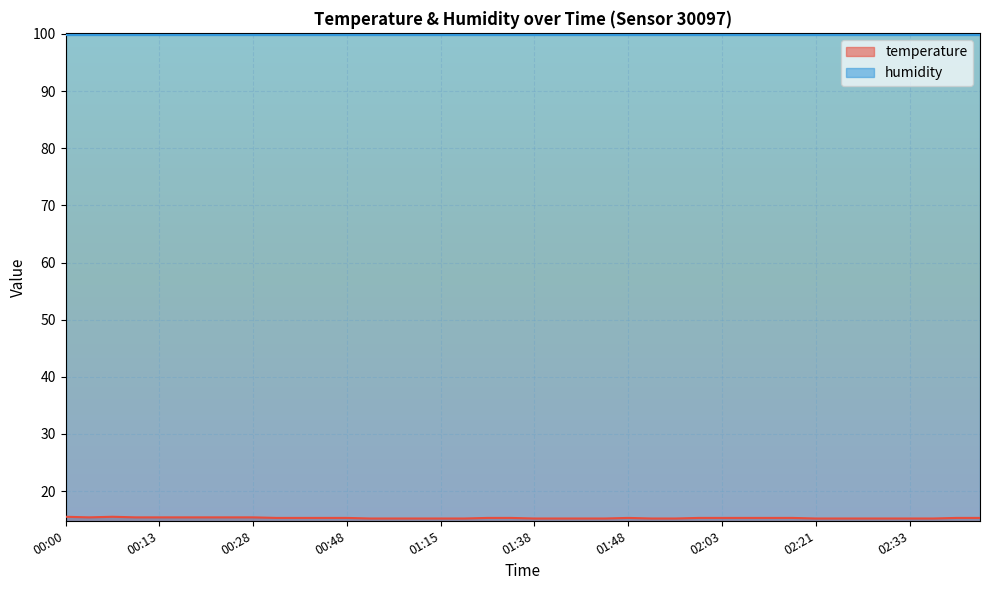

What is the change in value from 00:03 to 02:12?

-0.1